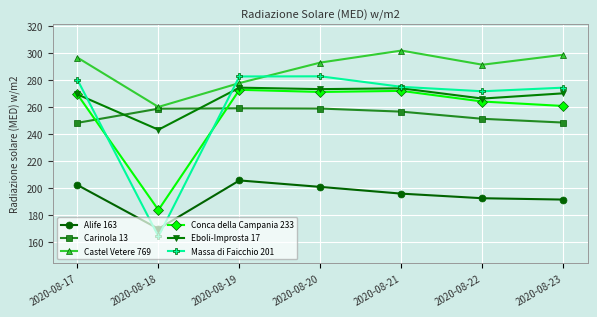

At which category does Conca della Campania 233 reach its first local valley?

2020-08-18